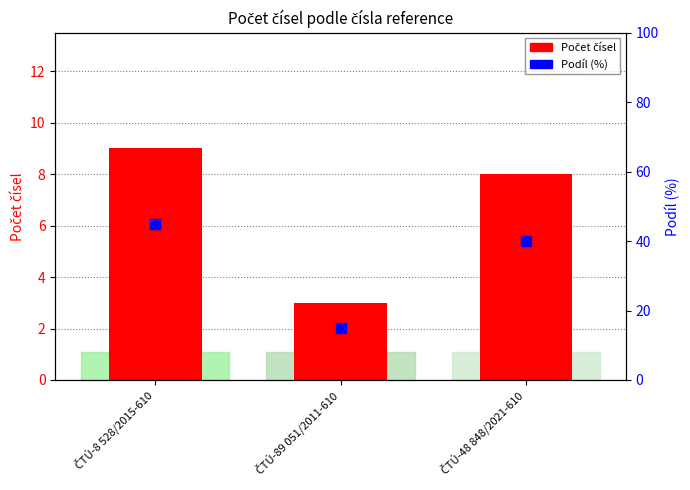

What is the lowest value of the Počet čísel series?

3